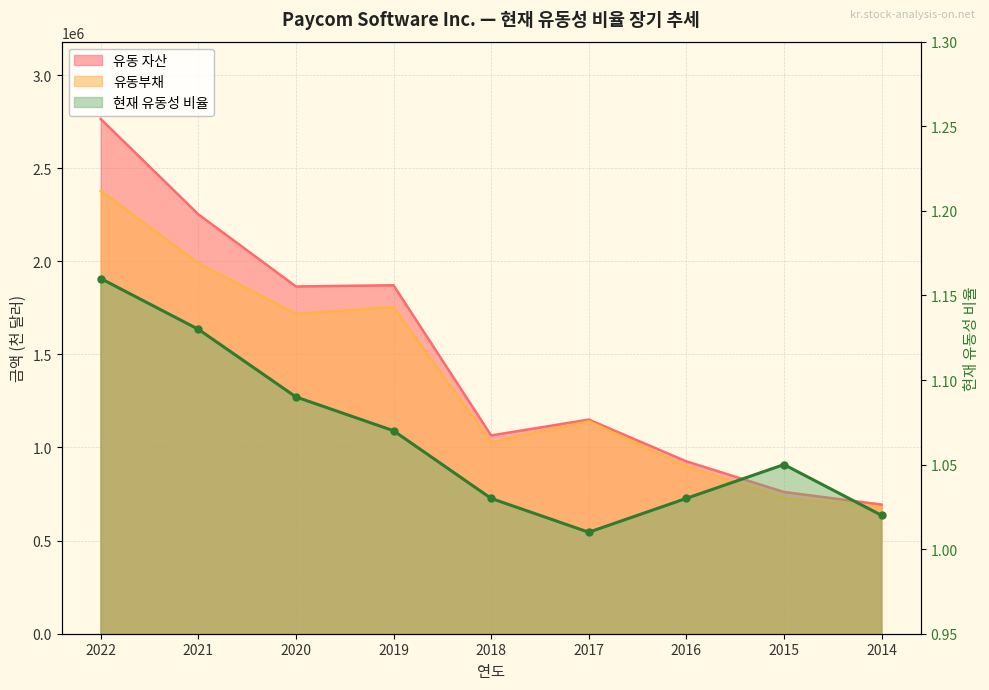

What is the value of the 유동 자산 point at the 6th from the left?

1149862.0